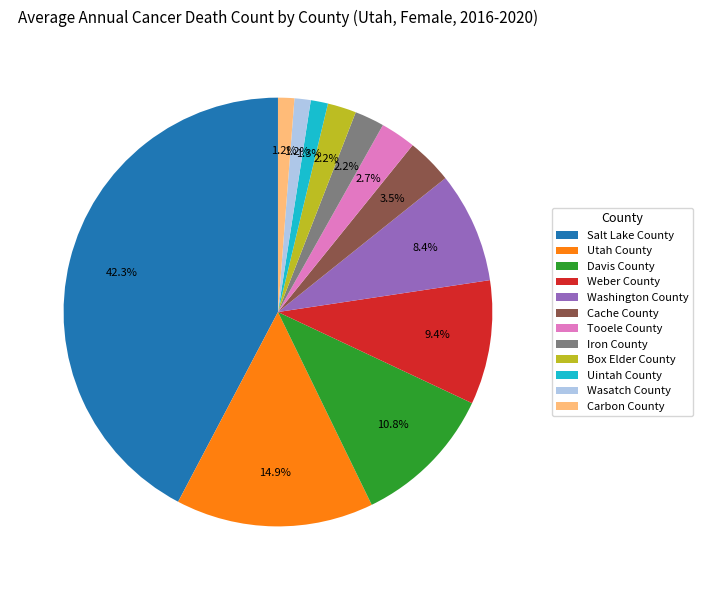

Which slice is the largest?

Salt Lake County